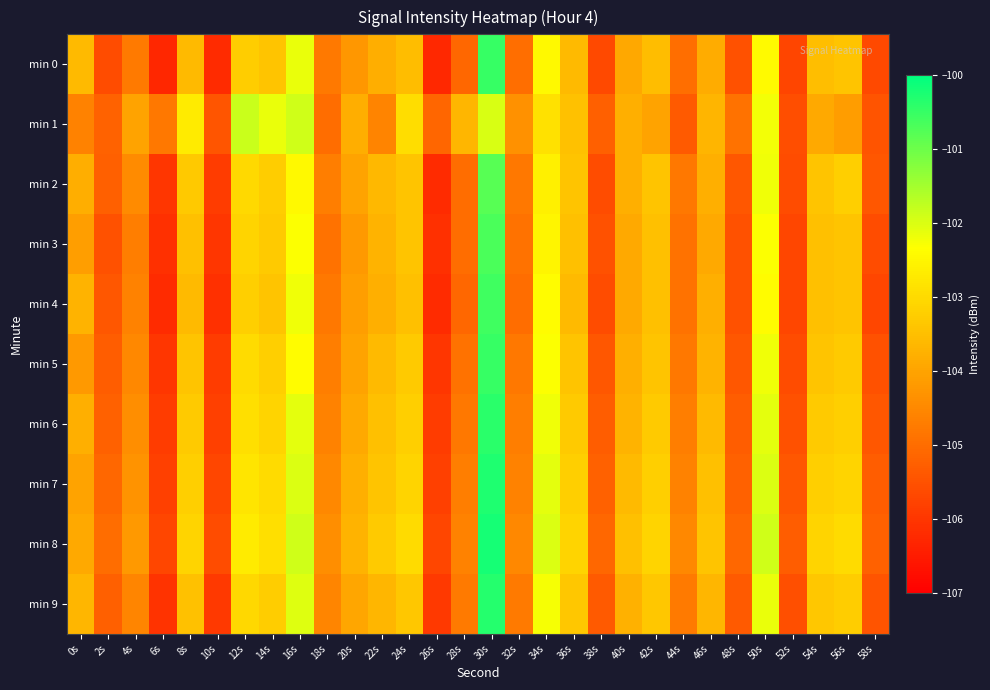

At how many categories does at least one series exceed -105?

24